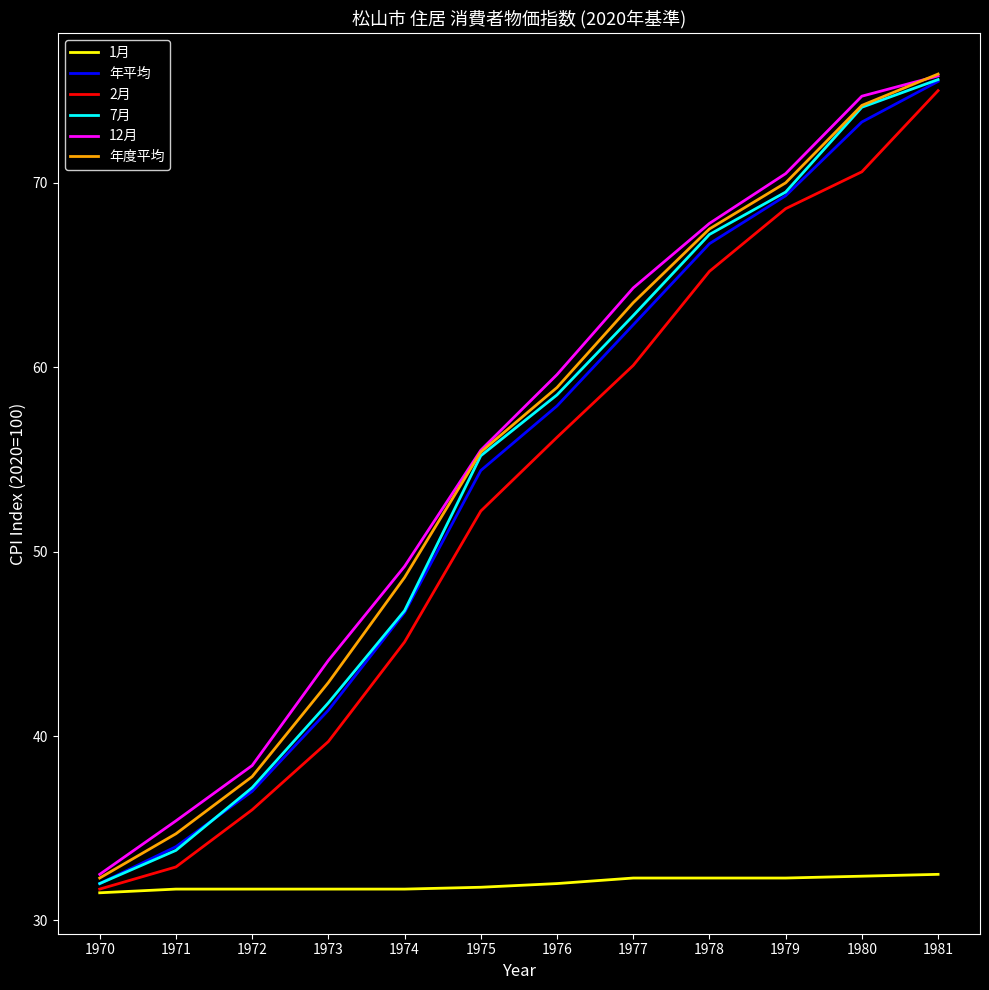

The value of 7月 at 1981 is 19.3. True or false?

False